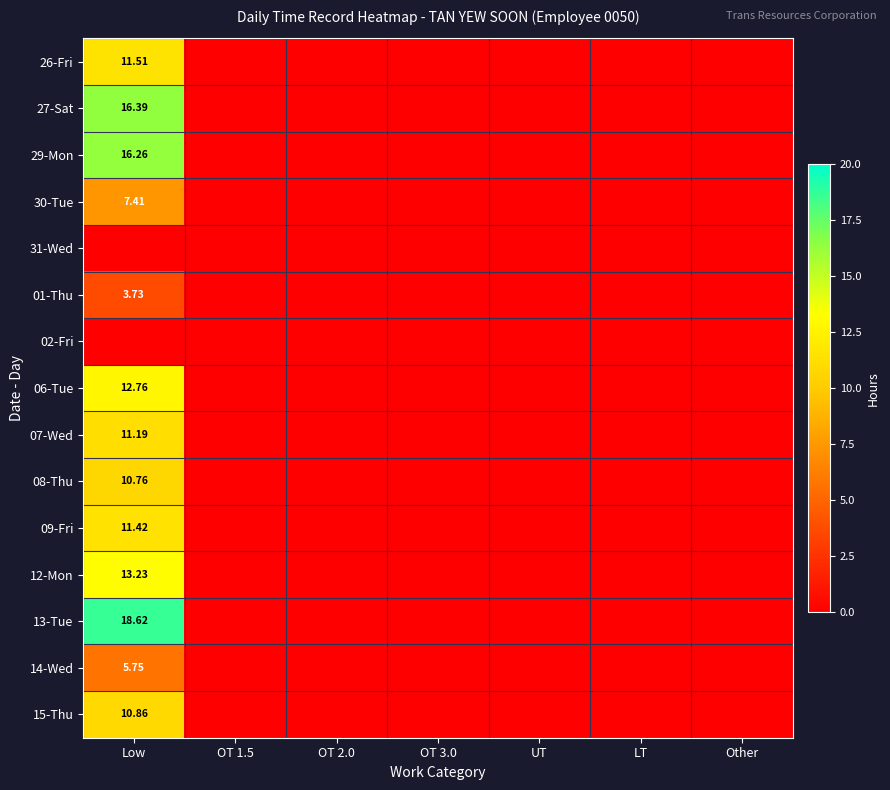

What is the highest value of the 13-Tue series?

18.6